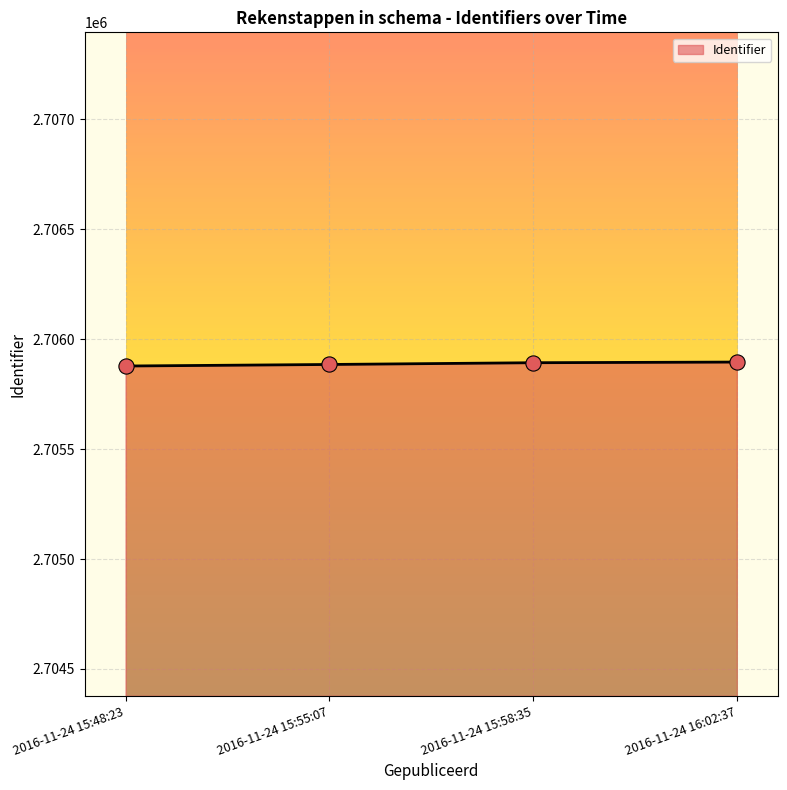

What is the change in value from 2016-11-24 15:58:35 to 2016-11-24 16:02:37?

+3